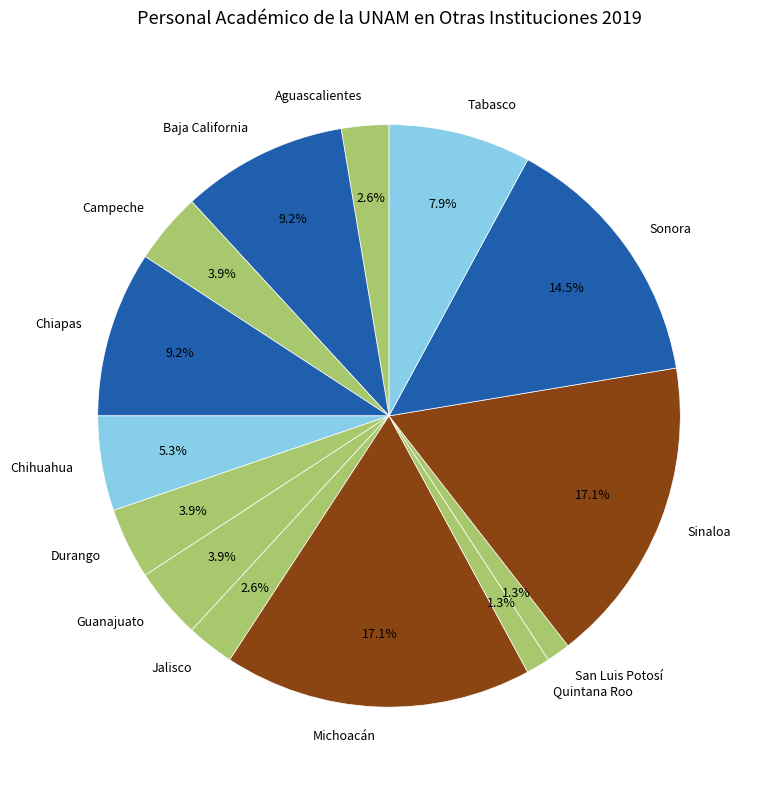

What portion of the pie excludes Jalisco?

97.4%